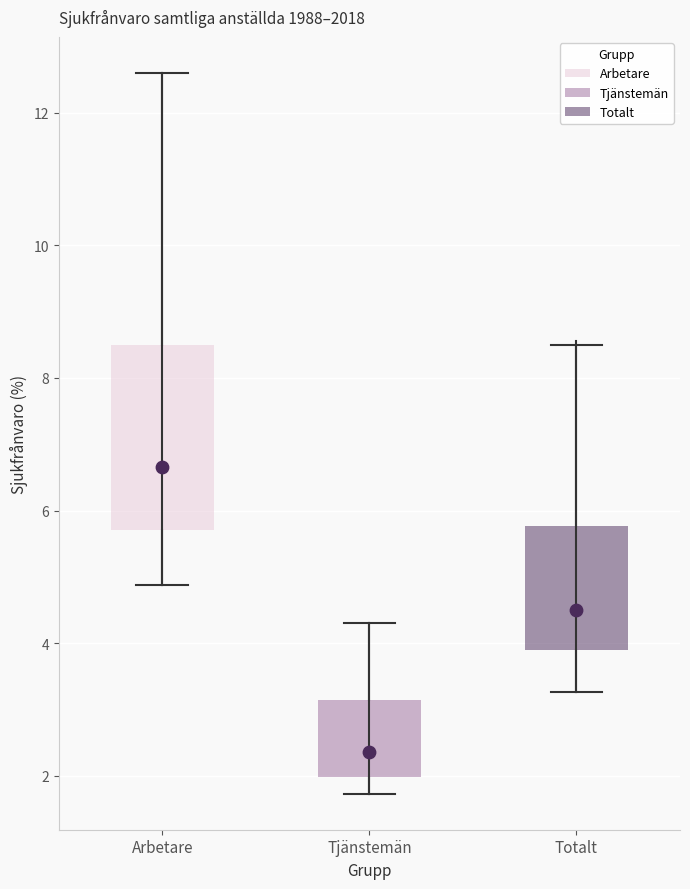

Reading left to right, read every box against the y-axis: the position of its median line, the range the box covers, and the ends of its whiskers. The values are not printed on the chart, so give them approximately, as read against the axis.

Arbetare: median 6.6, box 5.8 to 8.4, whiskers 4.8 to 12.6
Tjänstemän: median 2.4, box 2.0 to 3.2, whiskers 1.8 to 4.4
Totalt: median 4.6, box 4.0 to 5.8, whiskers 3.2 to 8.6